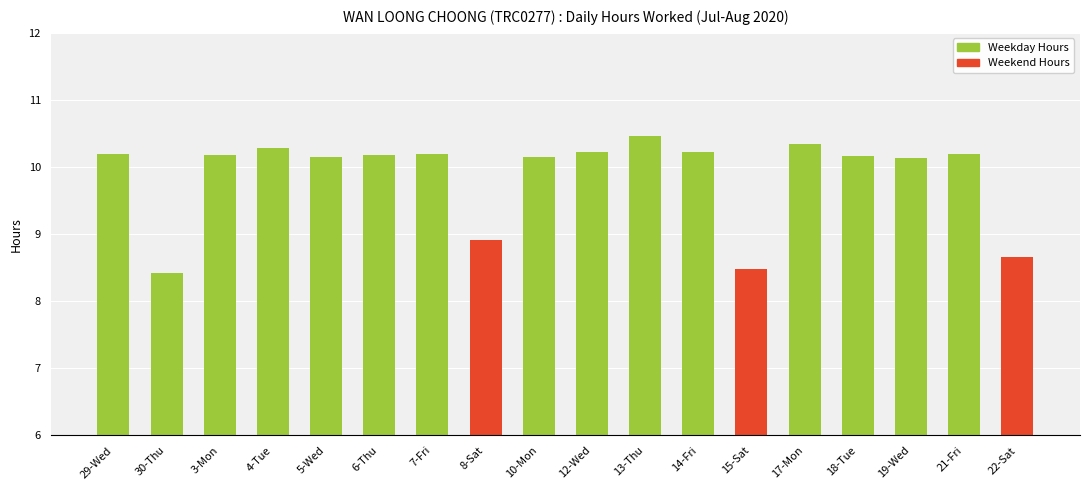

True or false: the data shows 10.3 at 17-Mon.

True